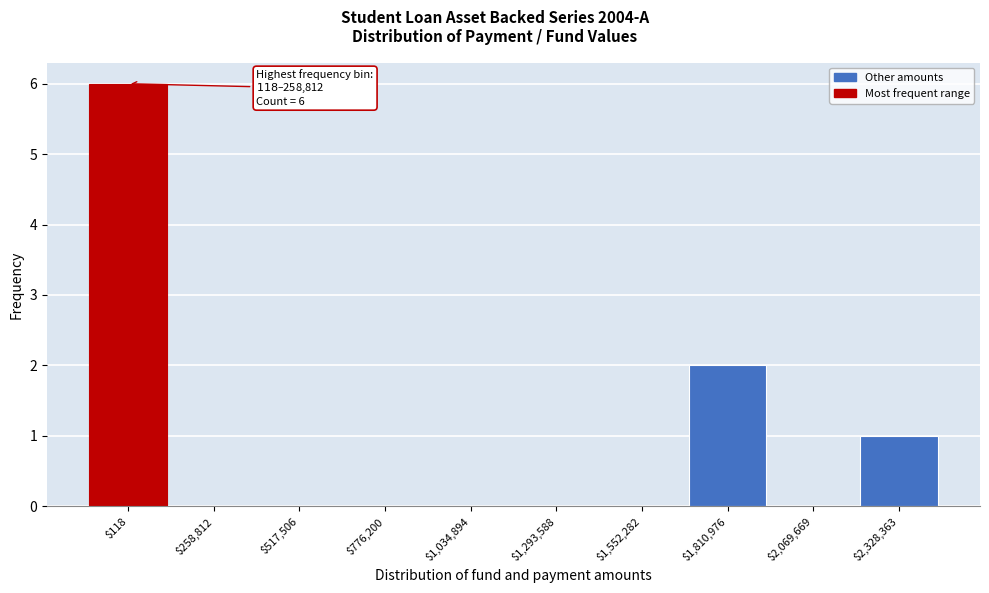

The chart shows a value of -2 at $2,069,669. True or false?

False